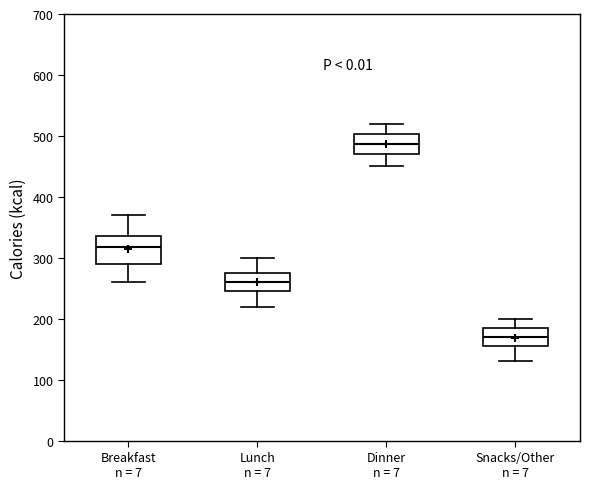

Where is the lower edge of the box for Dinner n = 7 on the y-axis? The values are not printed on the chart, so give them approximately, as read against the axis.

470